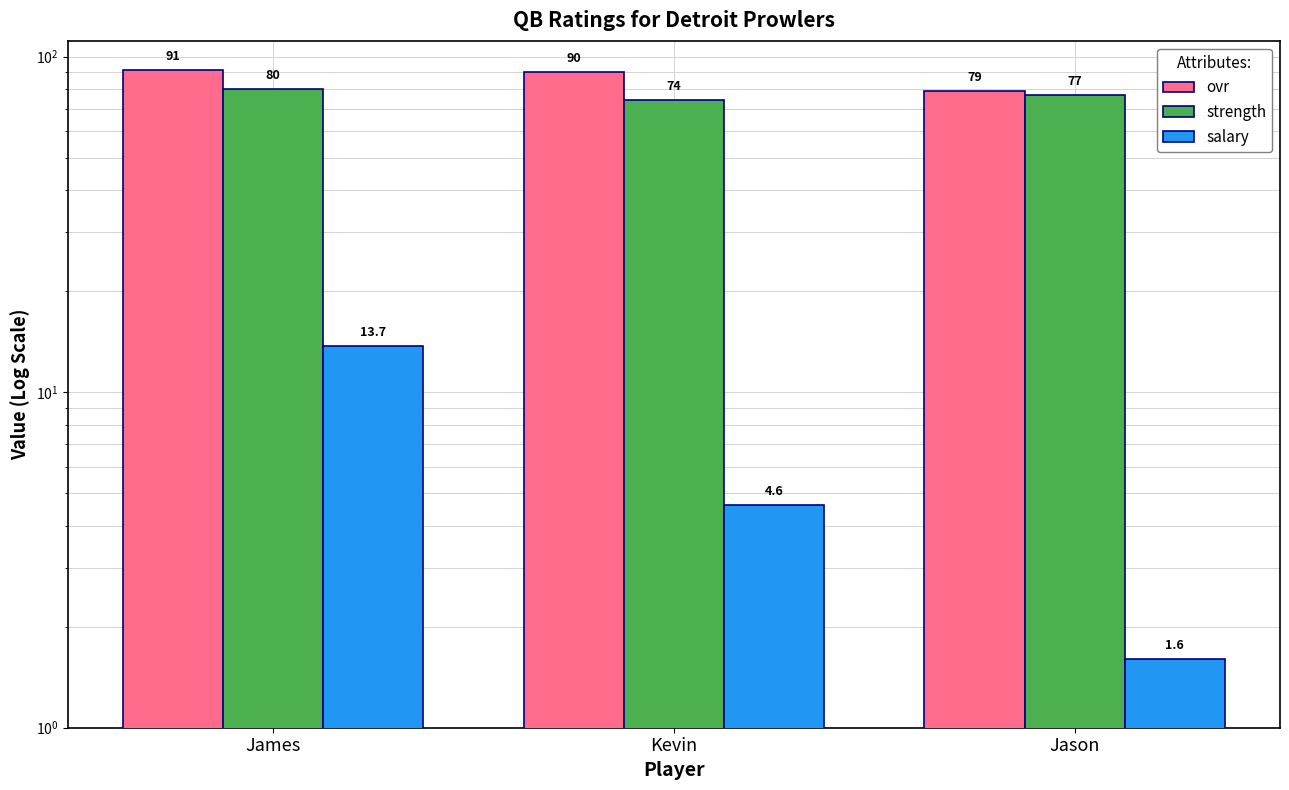

Reading left to right, extract all data points from this chart.

ovr: 91.0	90.0	79.0
strength: 80.0	74.0	77.0
salary: 13.7	4.6	1.6